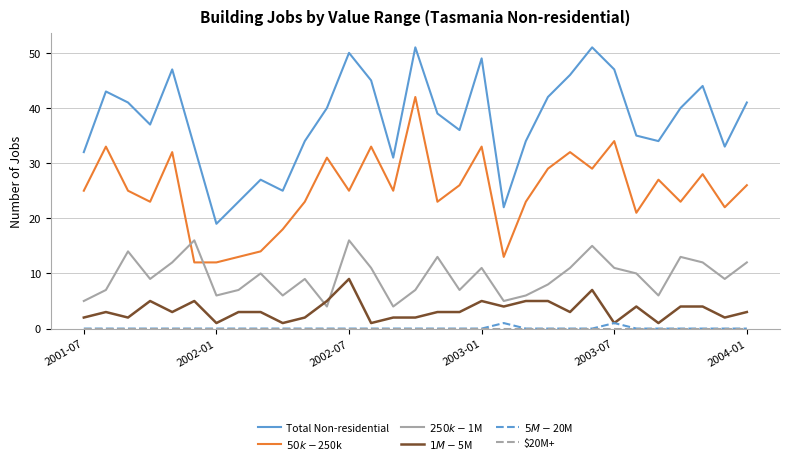

Which series has the largest total across all categories?

Total Non-residential